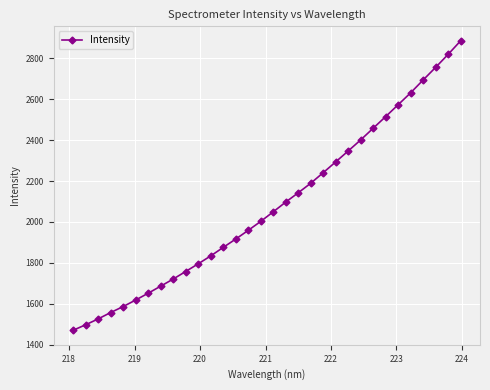

How many lines are shown in the chart?

1